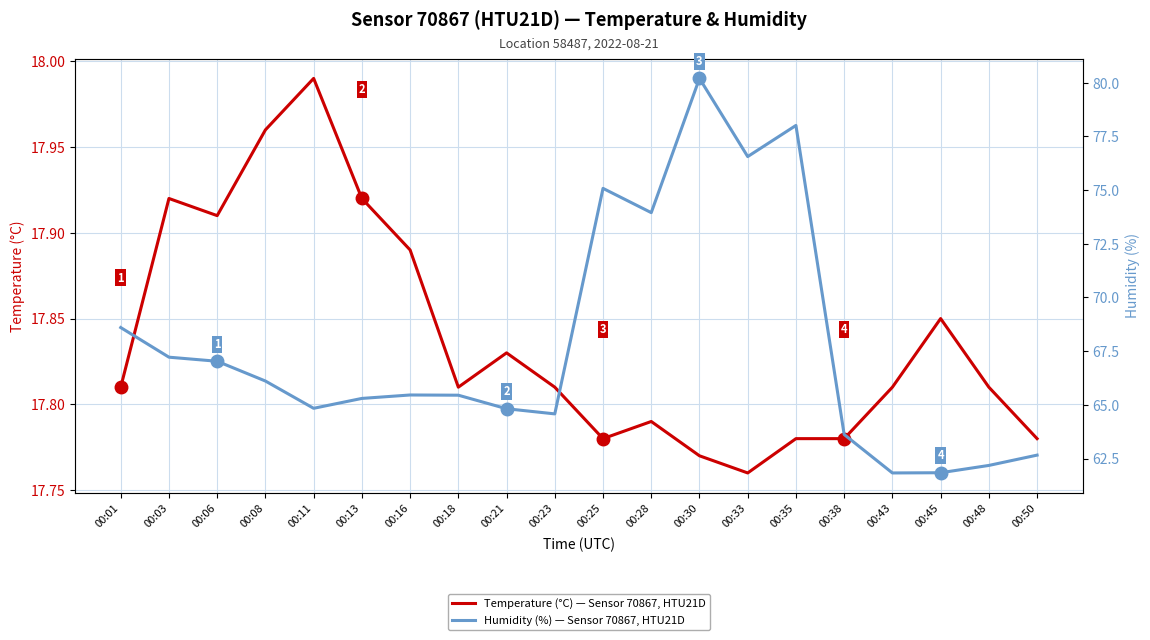

At which category is the sum across all series the highest?

00:30